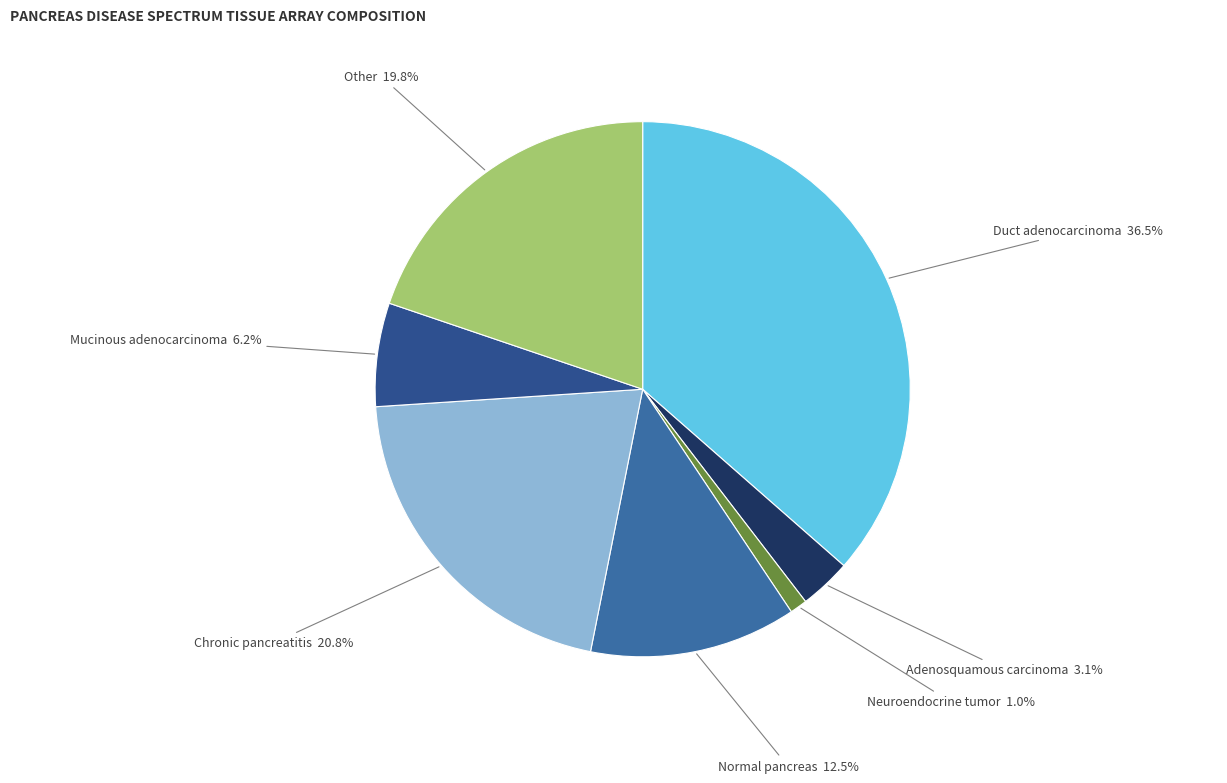

How many segments does this pie chart have?

7